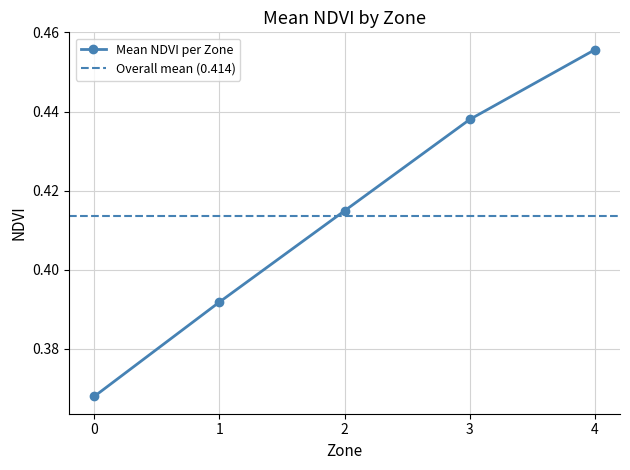

List the labels in order of Mean NDVI per Zone value, smallest first.

0, 1, 2, 3, 4